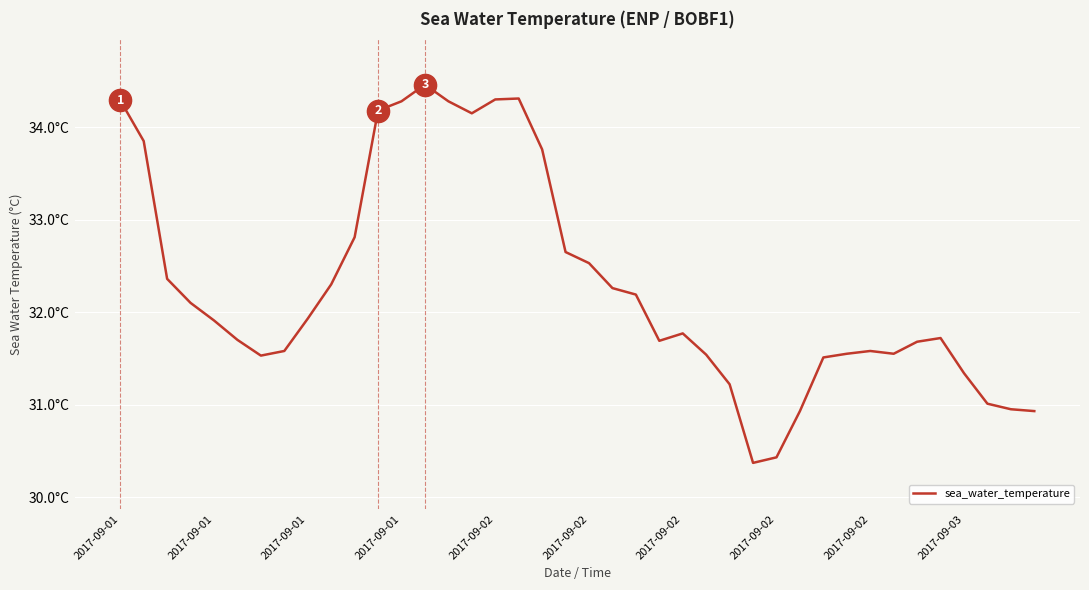

Does the chart display data point markers on the line(s)?

No